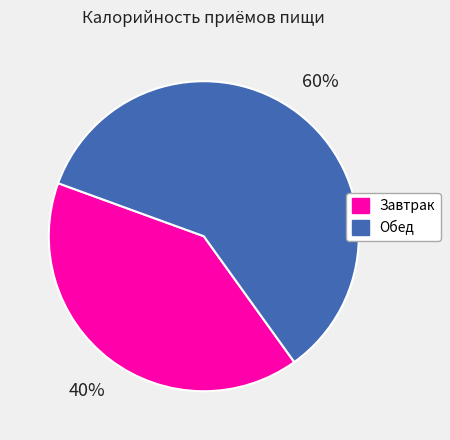

What is the ratio of the value at Обед to the value at Завтрак?

1.5